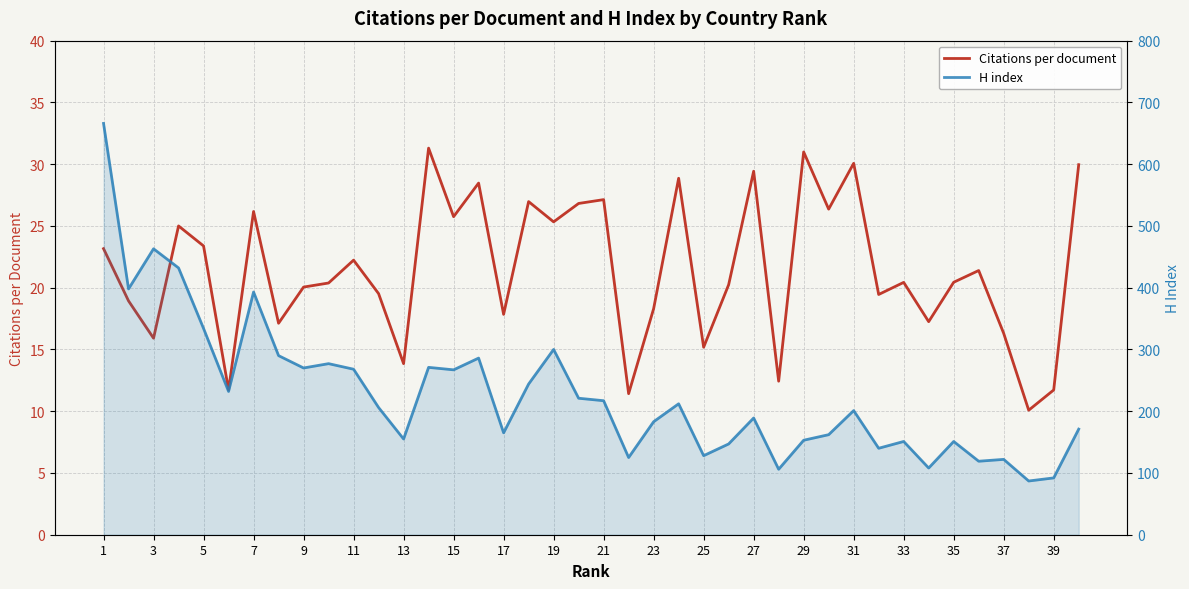

True or false: H index and Citations per document cross at least once.

False